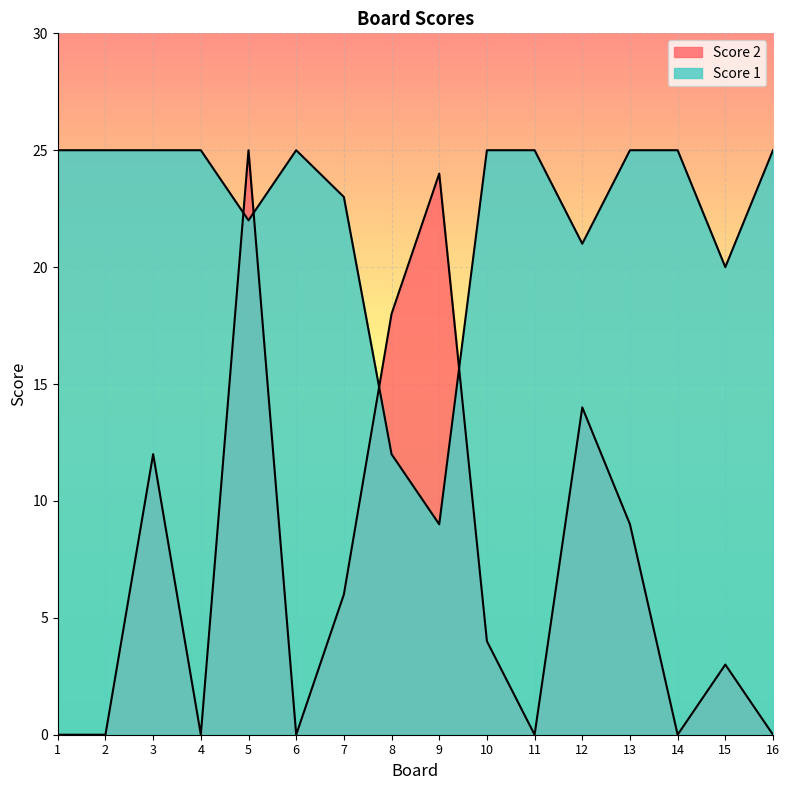

What is the highest value of the Score 1 series?

25